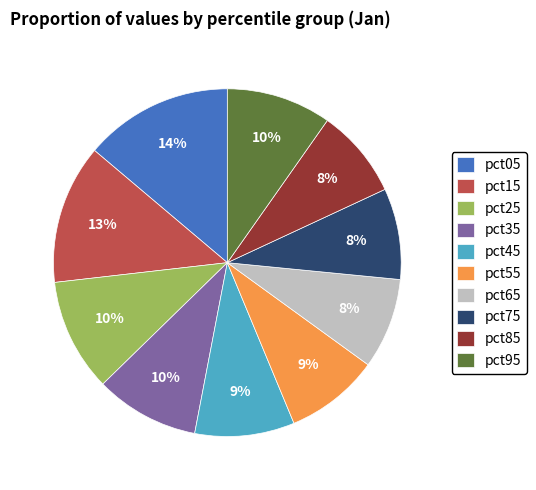

Which slice is the largest?

pct05